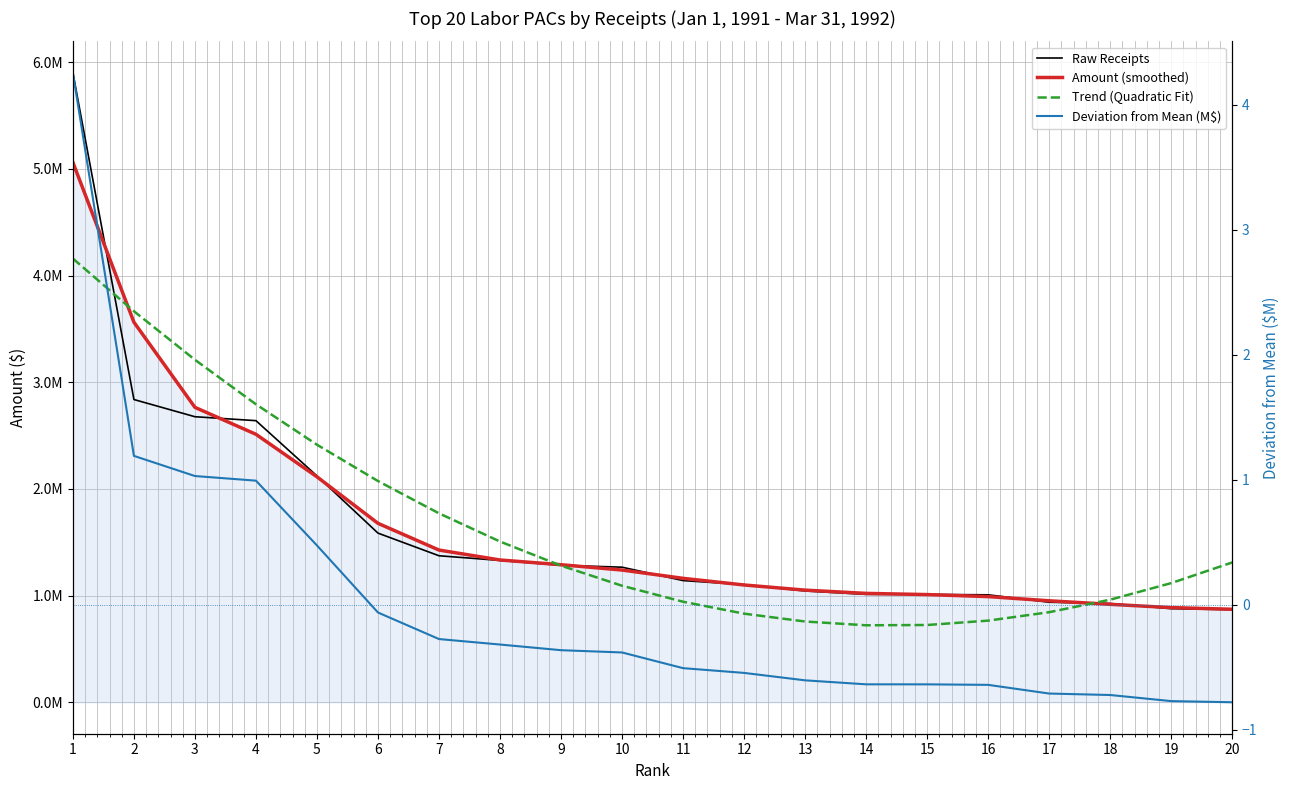

Does the chart display data point markers on the line(s)?

No